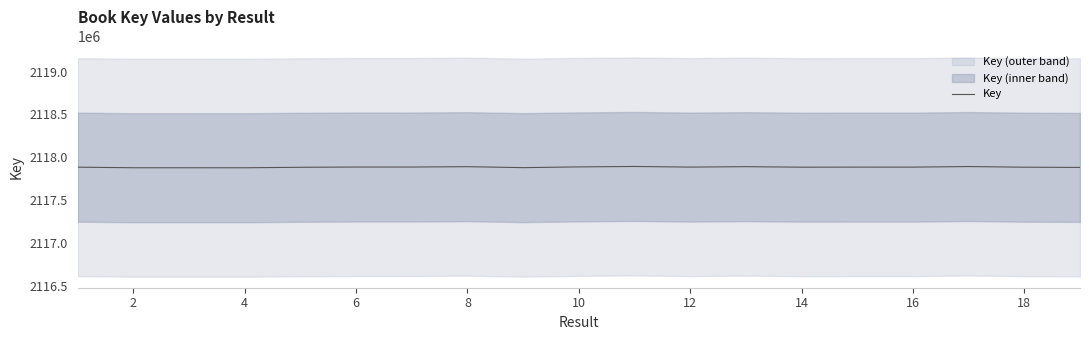

How many points are higher than both their immediate neighbors (excluding endpoints)?

6